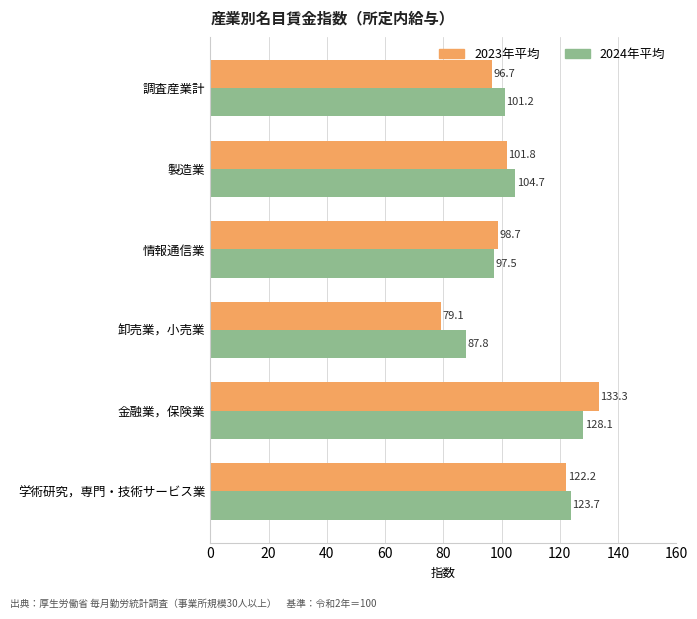

What is the spread (max minus min) of values at 製造業?

2.9